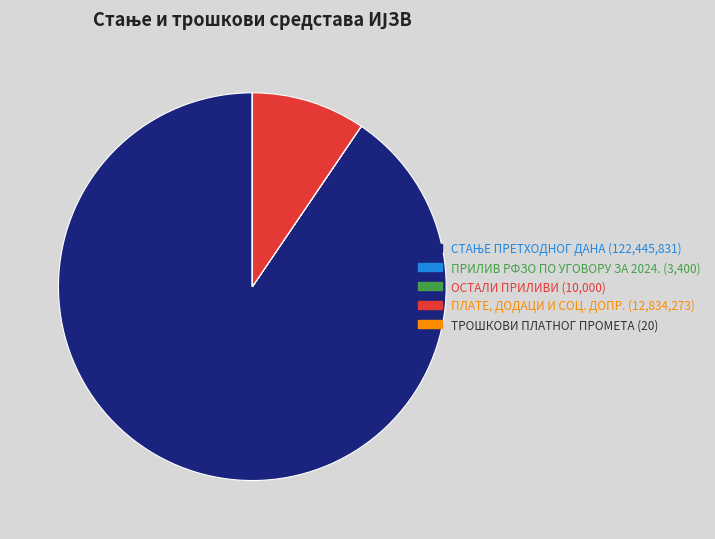

Is there a majority slice in this chart?

Yes